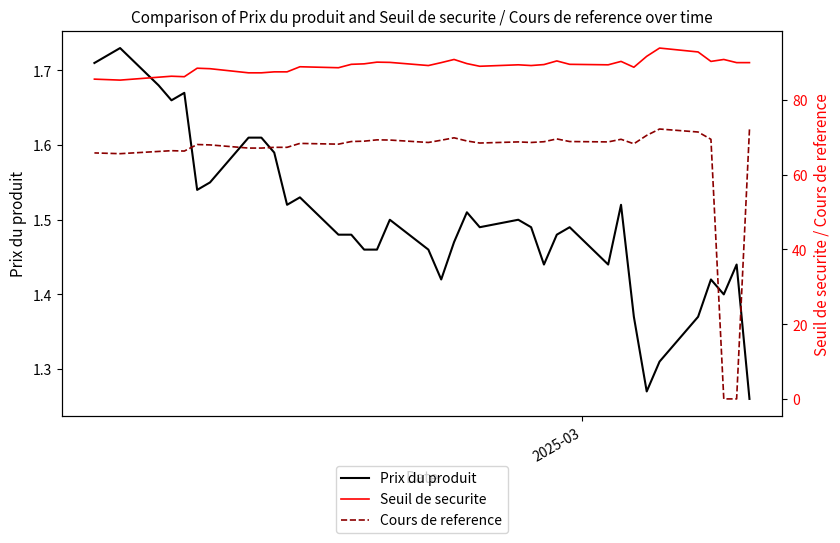

How many lines are shown in the chart?

3